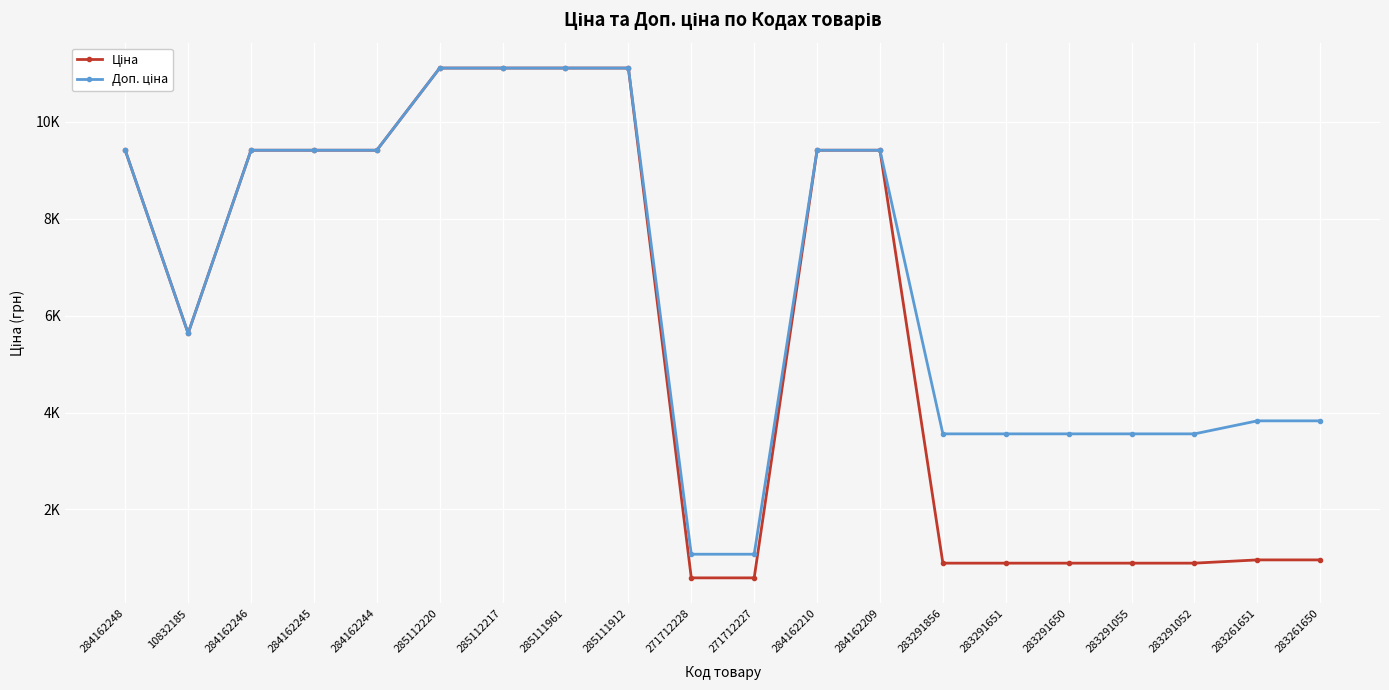

What is the sum of all Ціна values?

114127.3